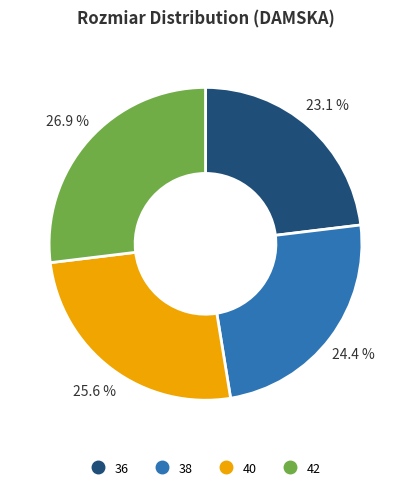

Which category has the biggest portion of the pie?

42